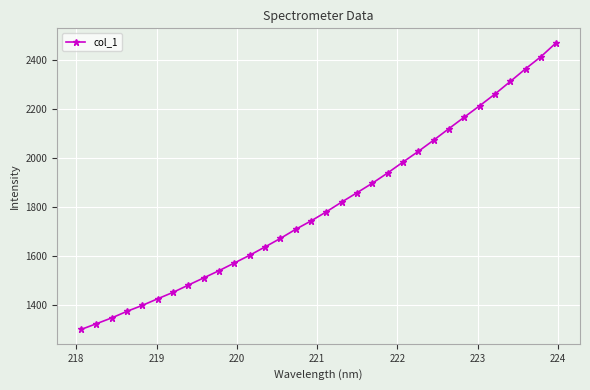

What is the value of the 2nd point from the left?

1323.8